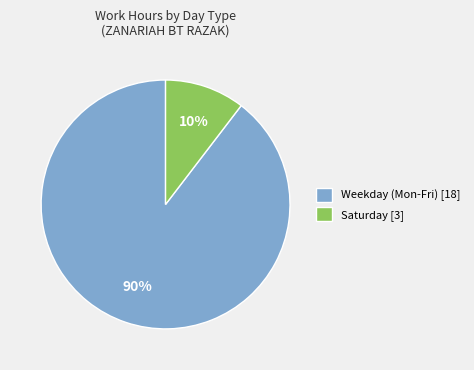

To the nearest percent, what is the average slice percentage?

50%